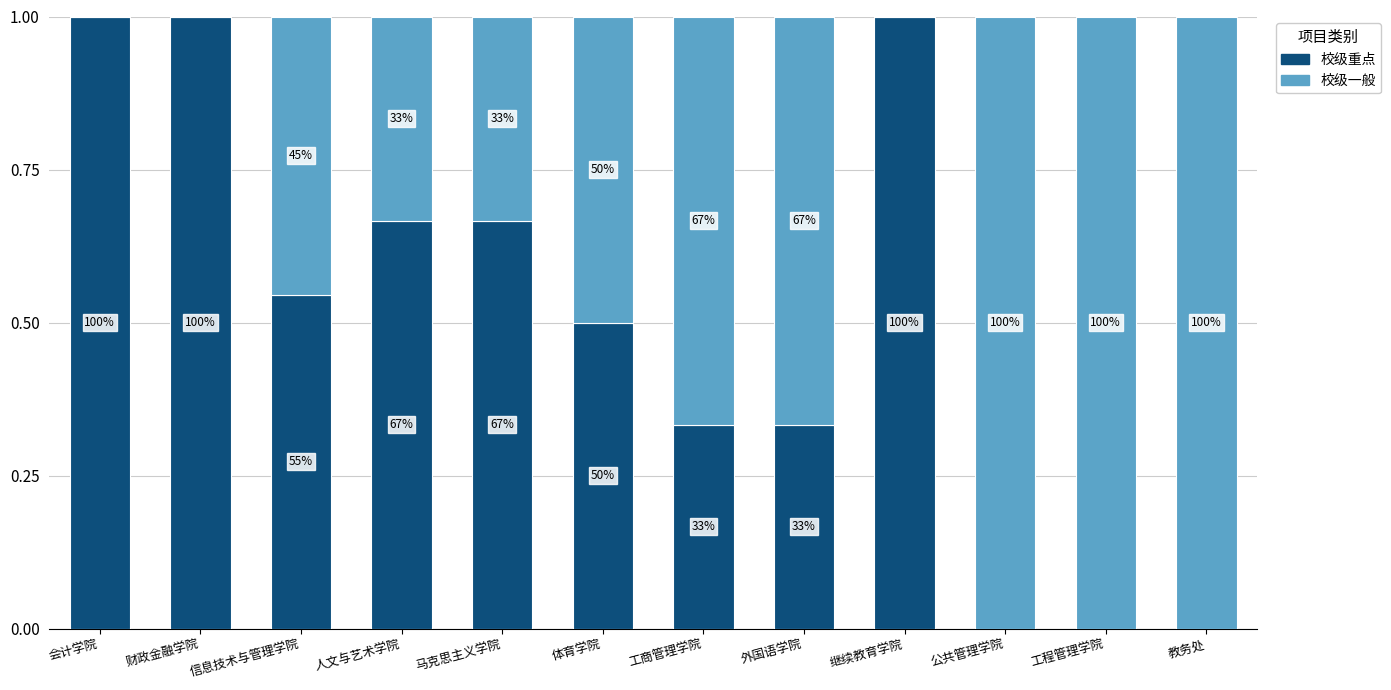

At which label is 校级一般 closest to 0?

会计学院